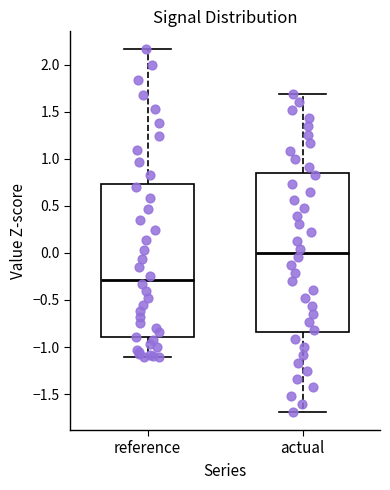

Reading left to right, transcribe this box plot: for each box, give where its median line is, the range the box spans, and where its two whiskers end, as read against the y-axis. The values are not printed on the chart, so give them approximately, as read against the axis.

reference: median -0.30, box -0.90 to 0.75, whiskers -1.10 to 2.15
actual: median 0.00, box -0.85 to 0.85, whiskers -1.70 to 1.70